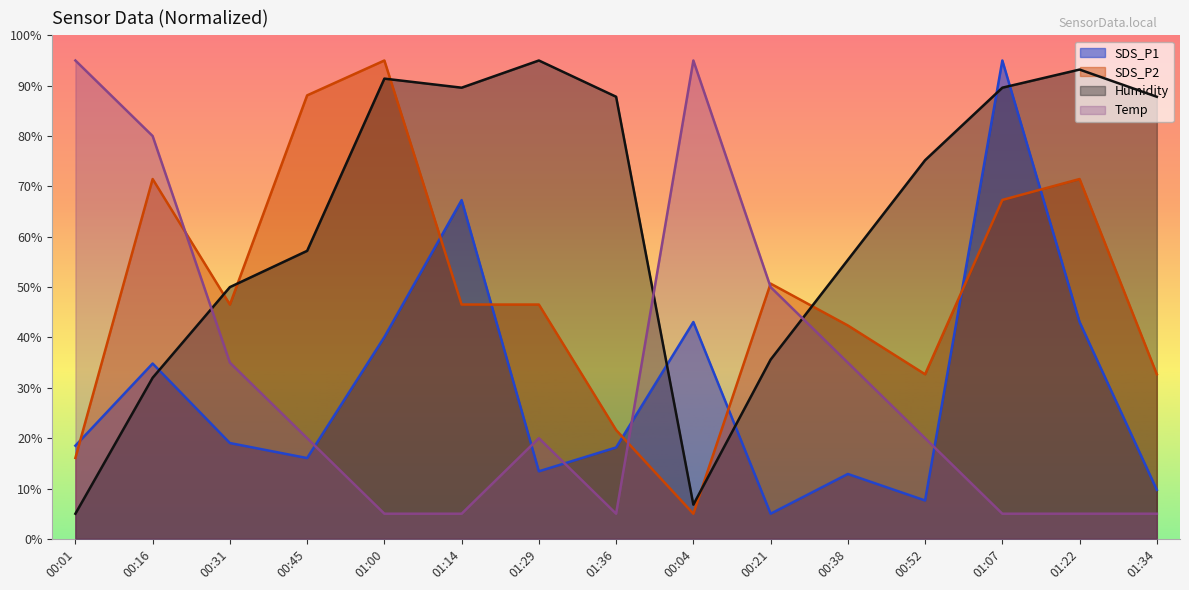

Which series has the widest spread of values?

SDS_P1